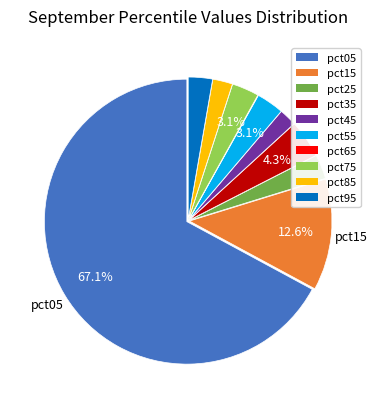

What percentage is NOT represented by pct05?

32.9%